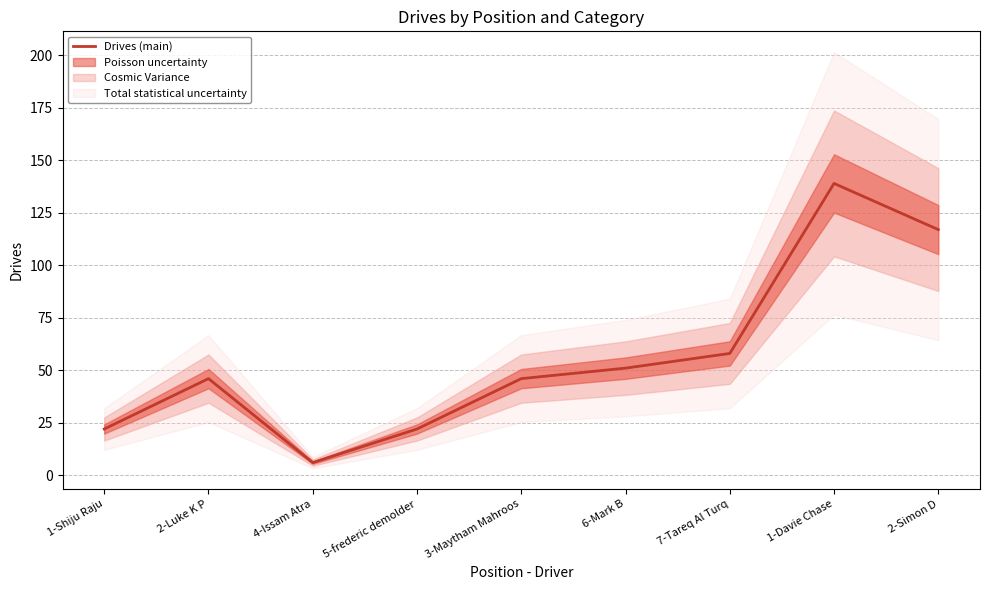

What is the approximate value at 1-Davie Chase, to the nearest 10?

140